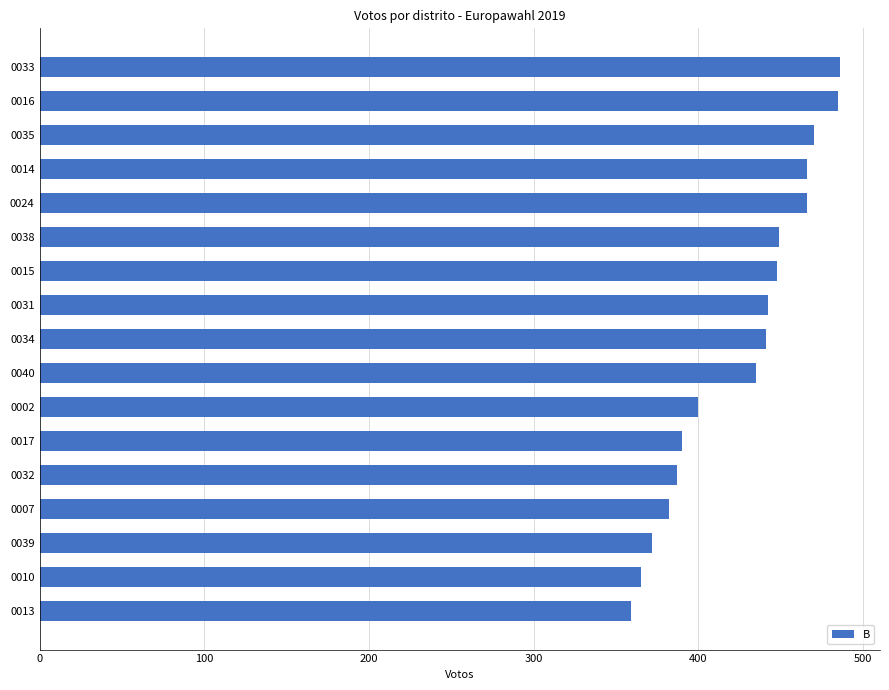

What is the difference between the second highest and second lowest values?

120